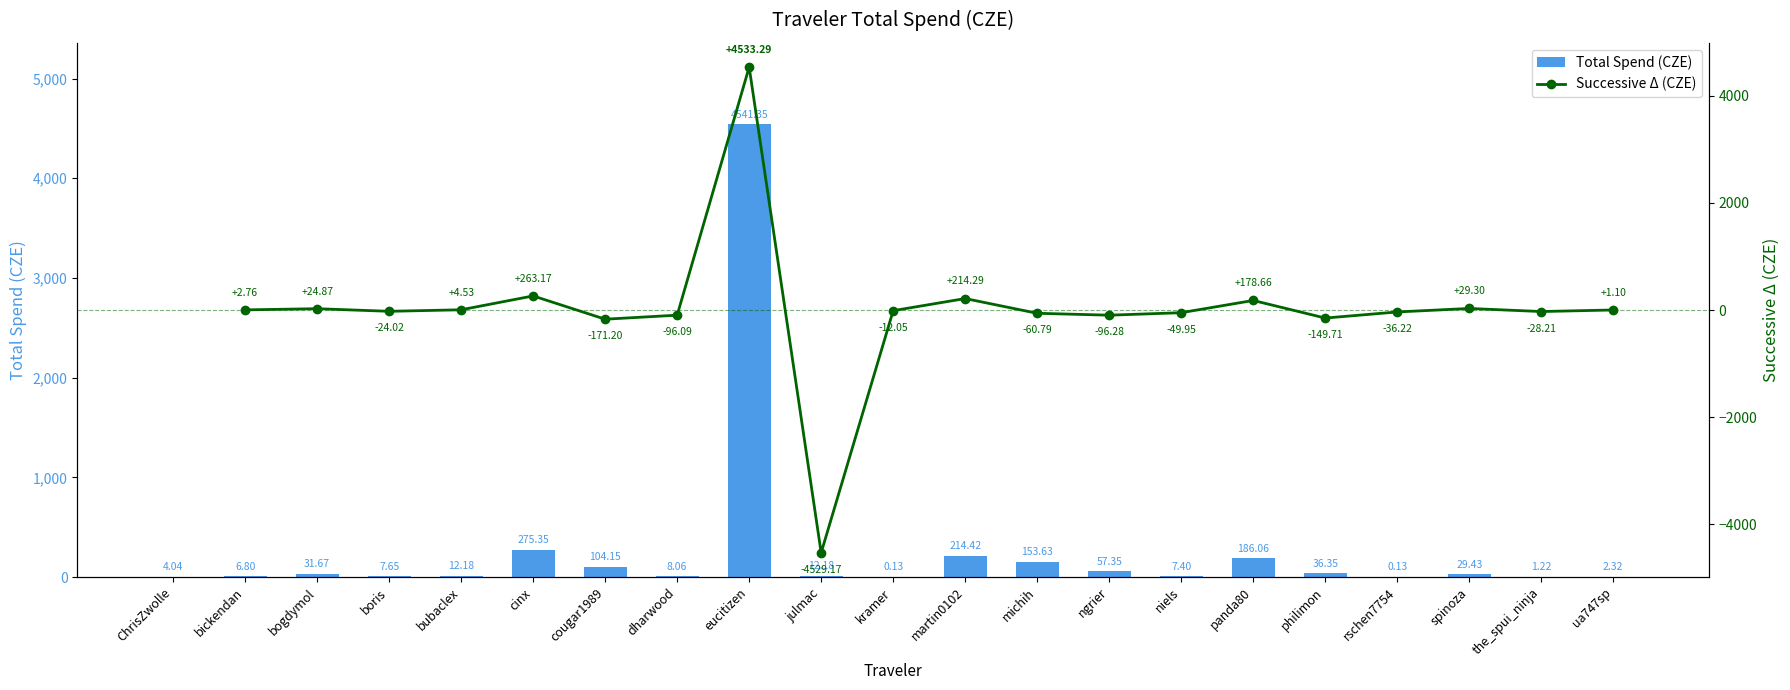

Is it true that the value at martin0102 is 286.9?

False